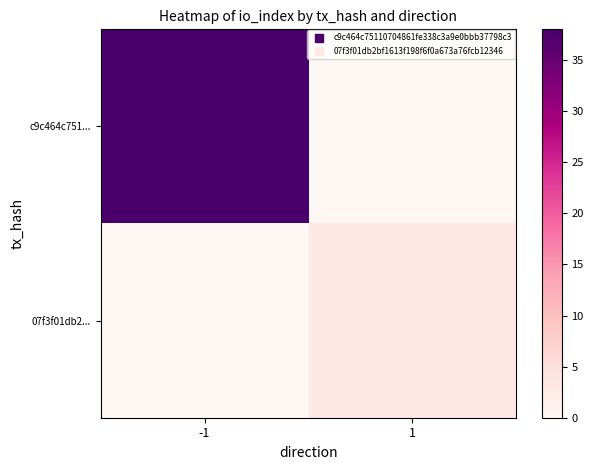

What is the spread (max minus min) of values at 1?

3